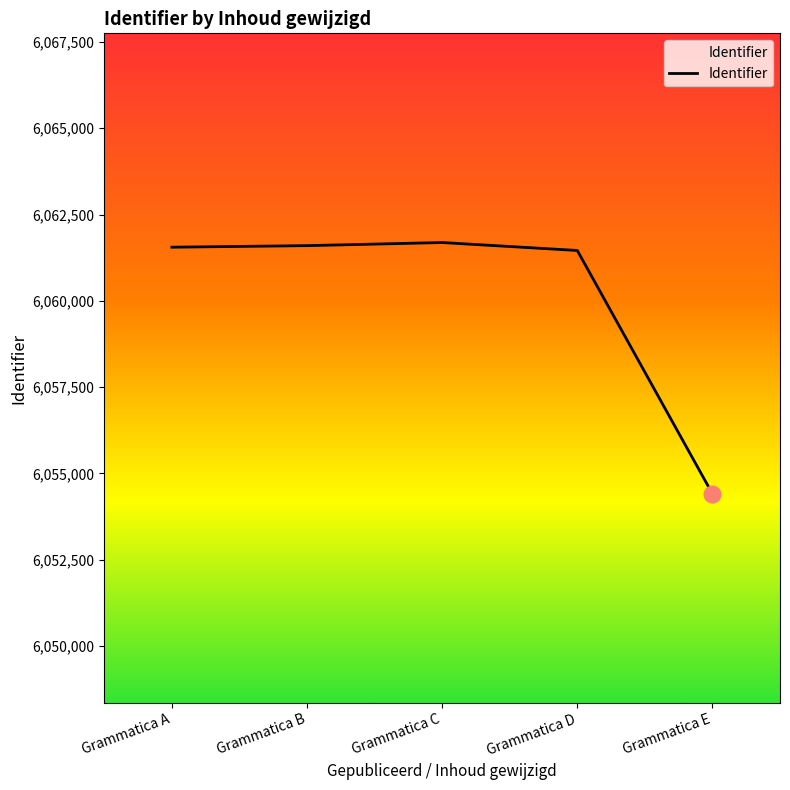

What is the average value?

6060141